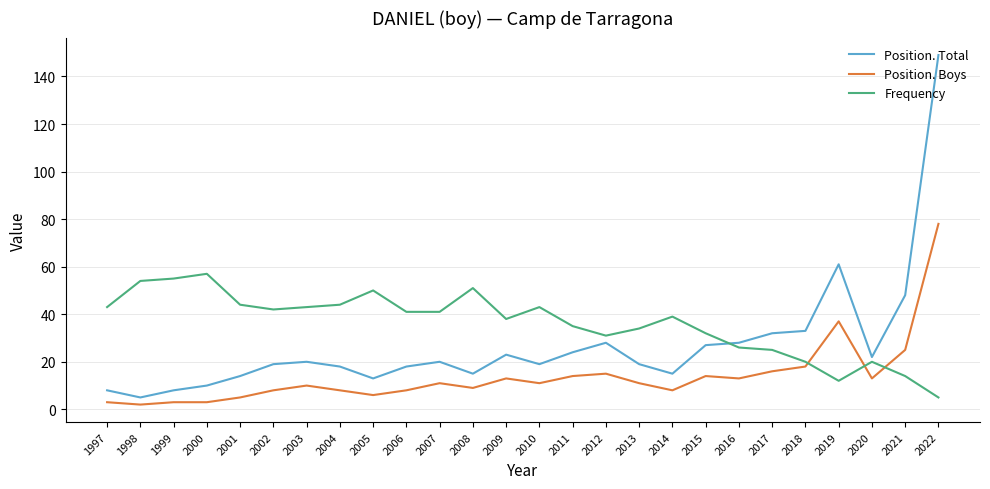

True or false: Frequency has a value of 58 at 2007.

False